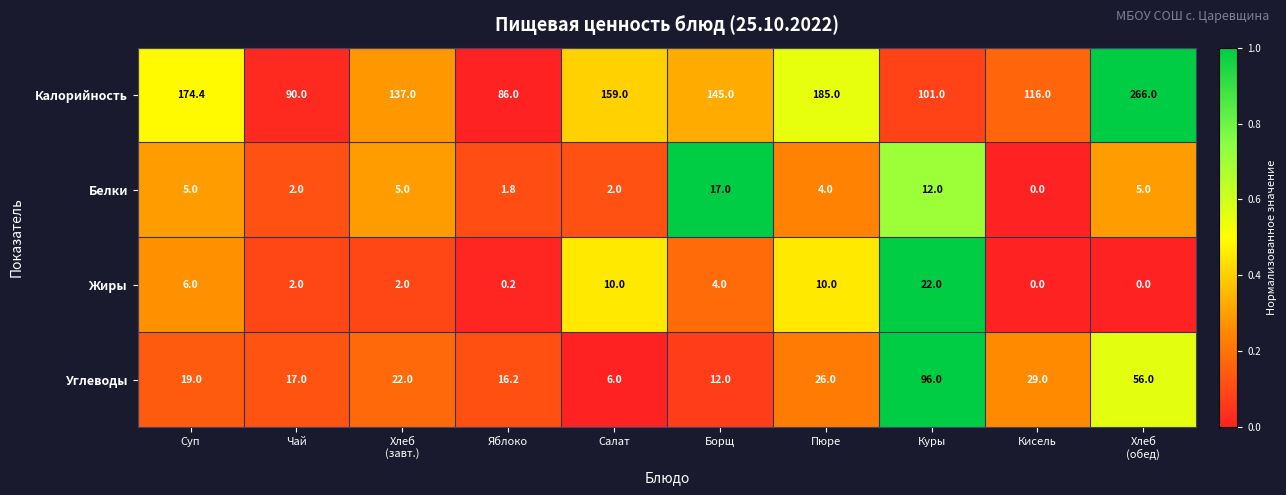

What is the average value of the Белки series?

5.4